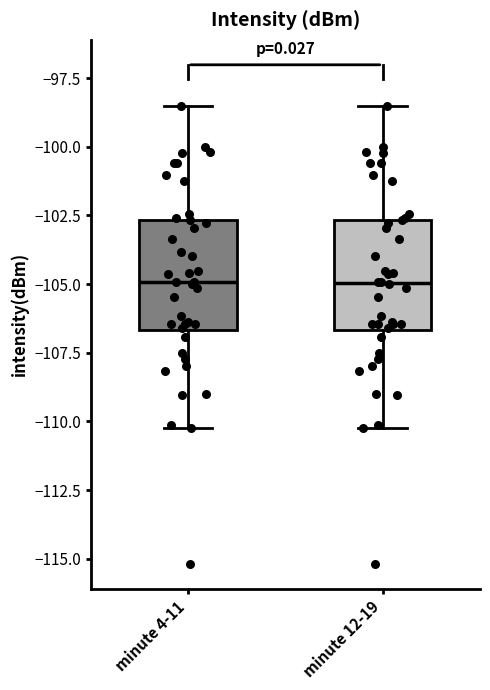

Reading left to right, read every box against the y-axis: the position of its median line, the range the box covers, and the ends of its whiskers. The values are not printed on the chart, so give them approximately, as read against the axis.

minute 4-11: median -105.0, box -106.5 to -102.5, whiskers -110.5 to -98.5
minute 12-19: median -105.0, box -106.5 to -102.5, whiskers -110.5 to -98.5